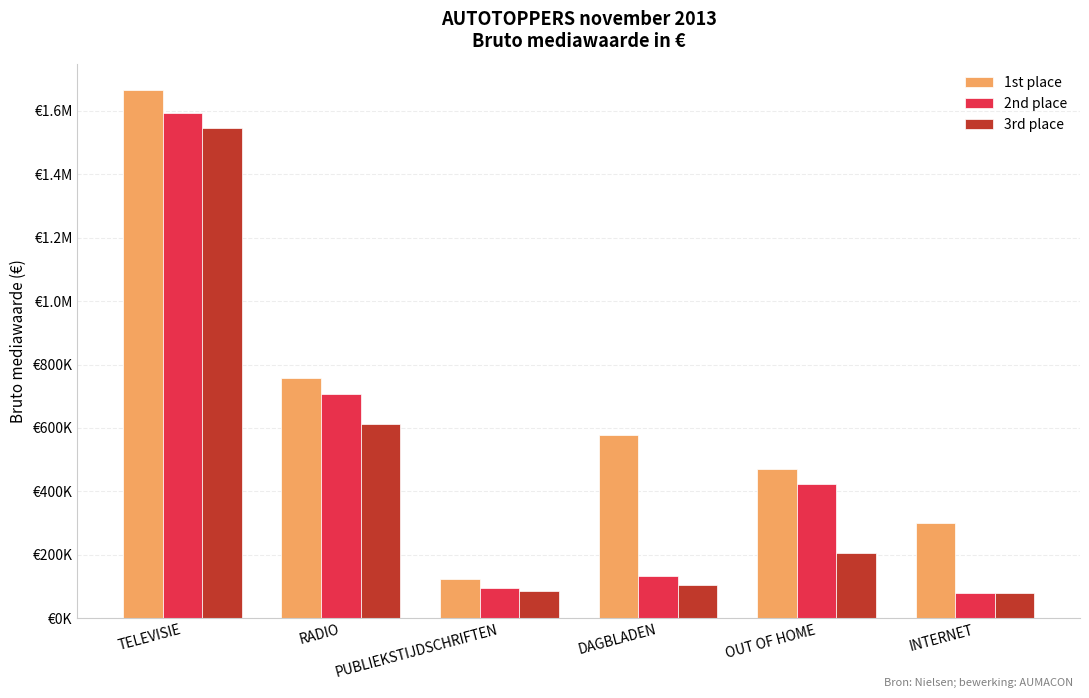

Are the bars grouped side by side (vs. stacked)?

Yes